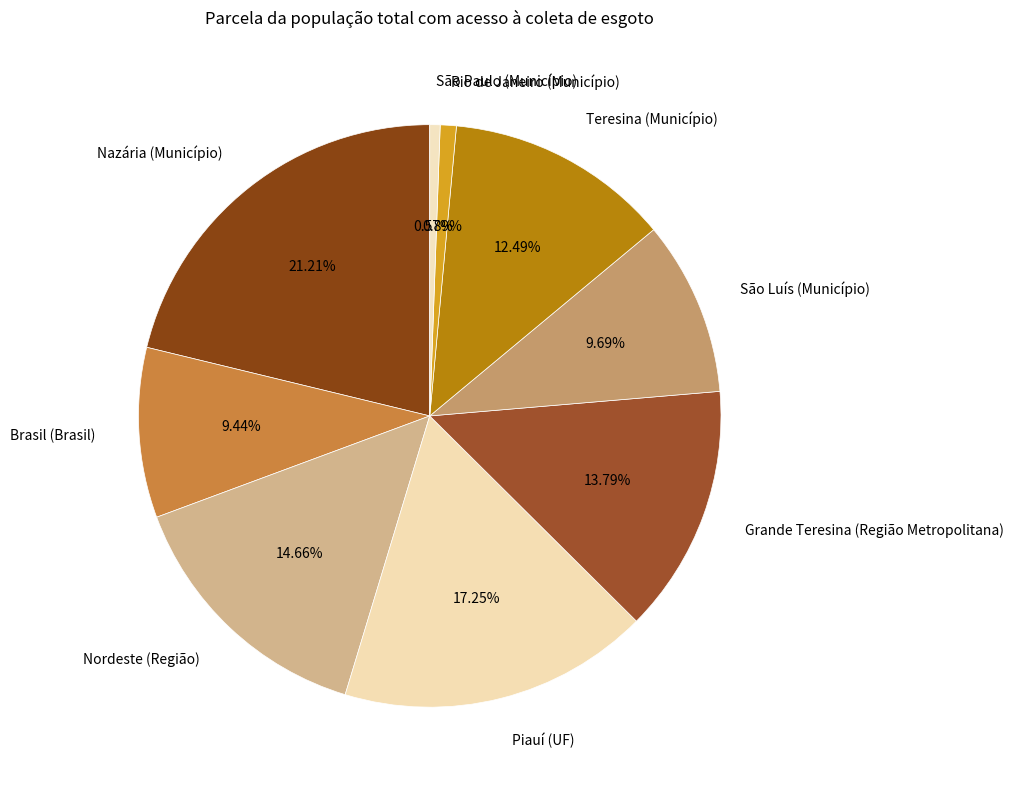

Is there any slice that represents more than half of the pie?

No